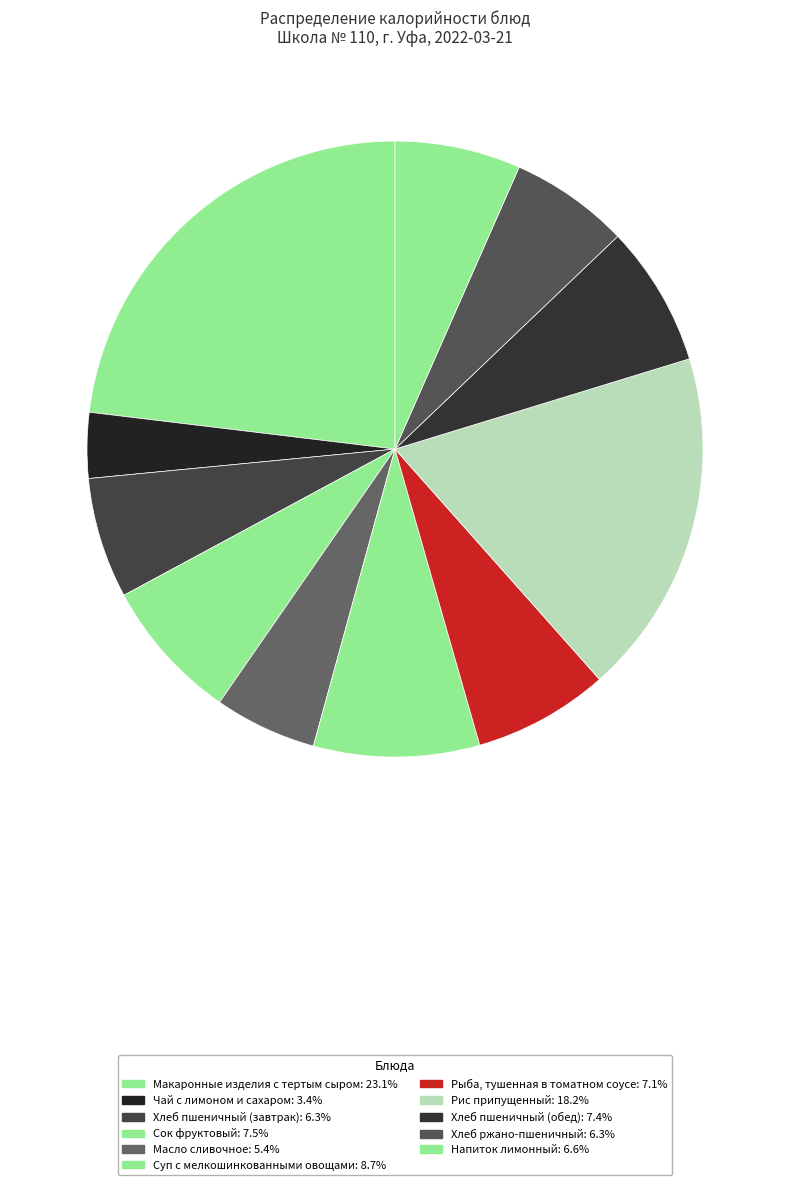

Rank the categories by value from lowest to highest.

Чай с лимоном и сахаром, Масло сливочное, Хлеб ржано-пшеничный, Хлеб пшеничный (завтрак), Напиток лимонный, Рыба, тушенная в томатном соусе, Хлеб пшеничный (обед), Сок фруктовый, Суп с мелкошинкованными овощами, Рис припущенный, Макаронные изделия с тертым сыром